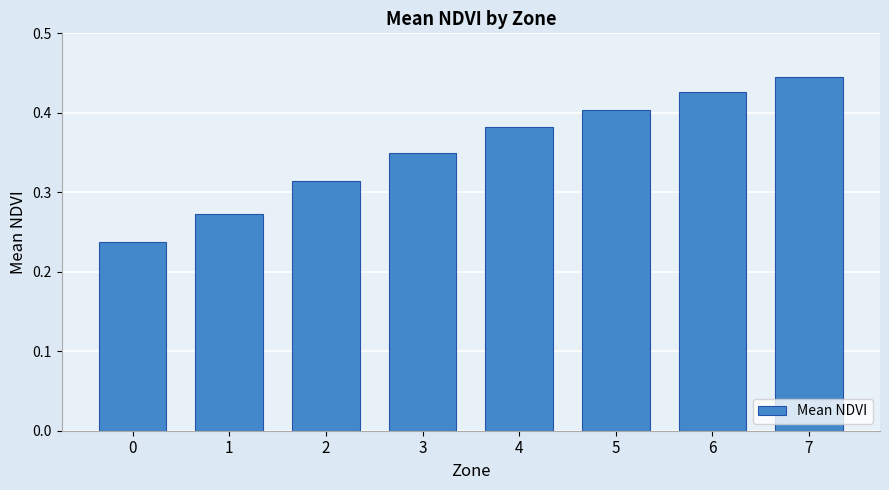

Which has a higher value, 3 or 1?

3